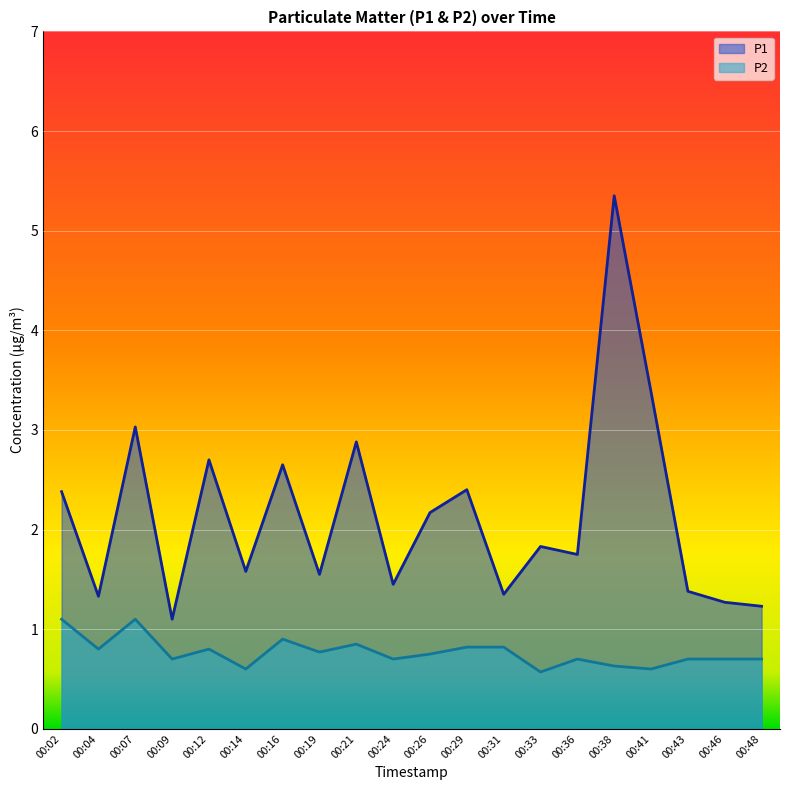

What is the total value across all series at 00:07?

4.1